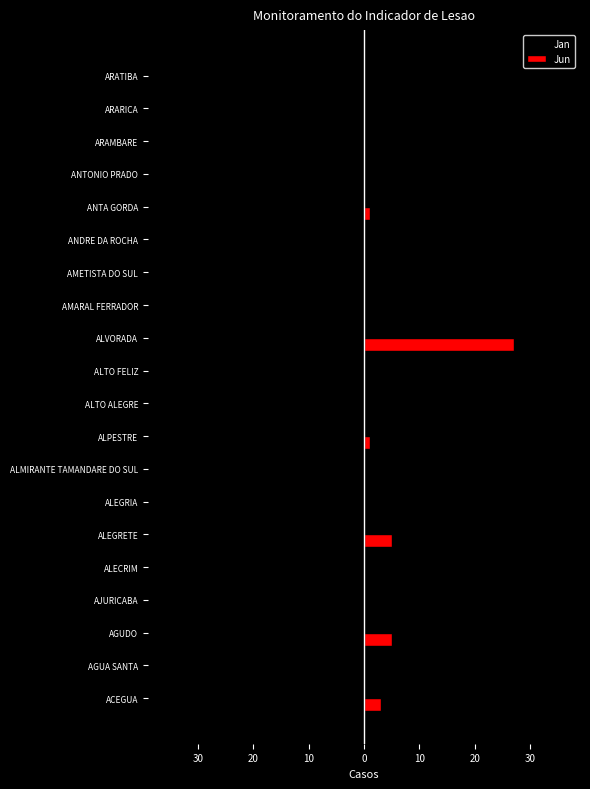

What is the average value of the Jun series?

2